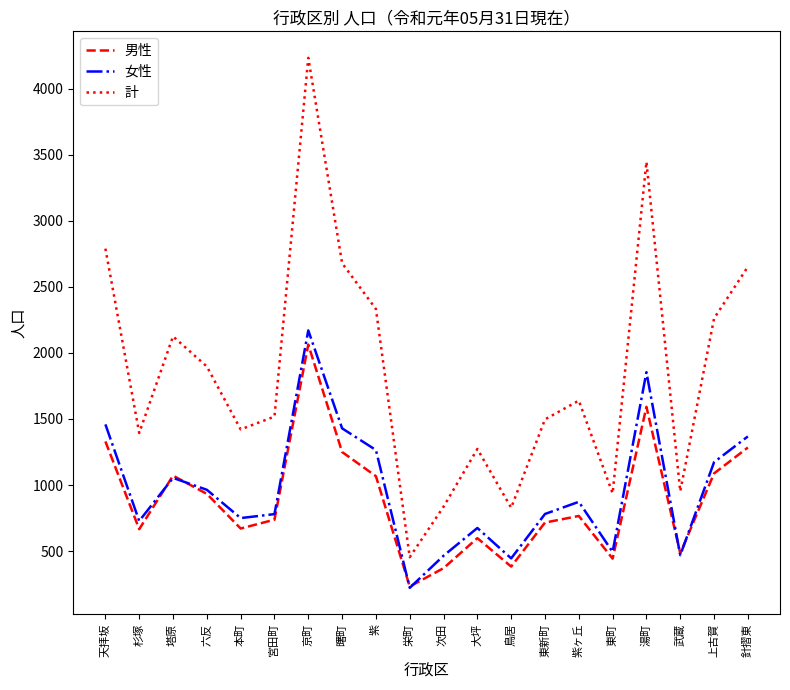

The value of 男性 at 本町 is 1204. True or false?

False